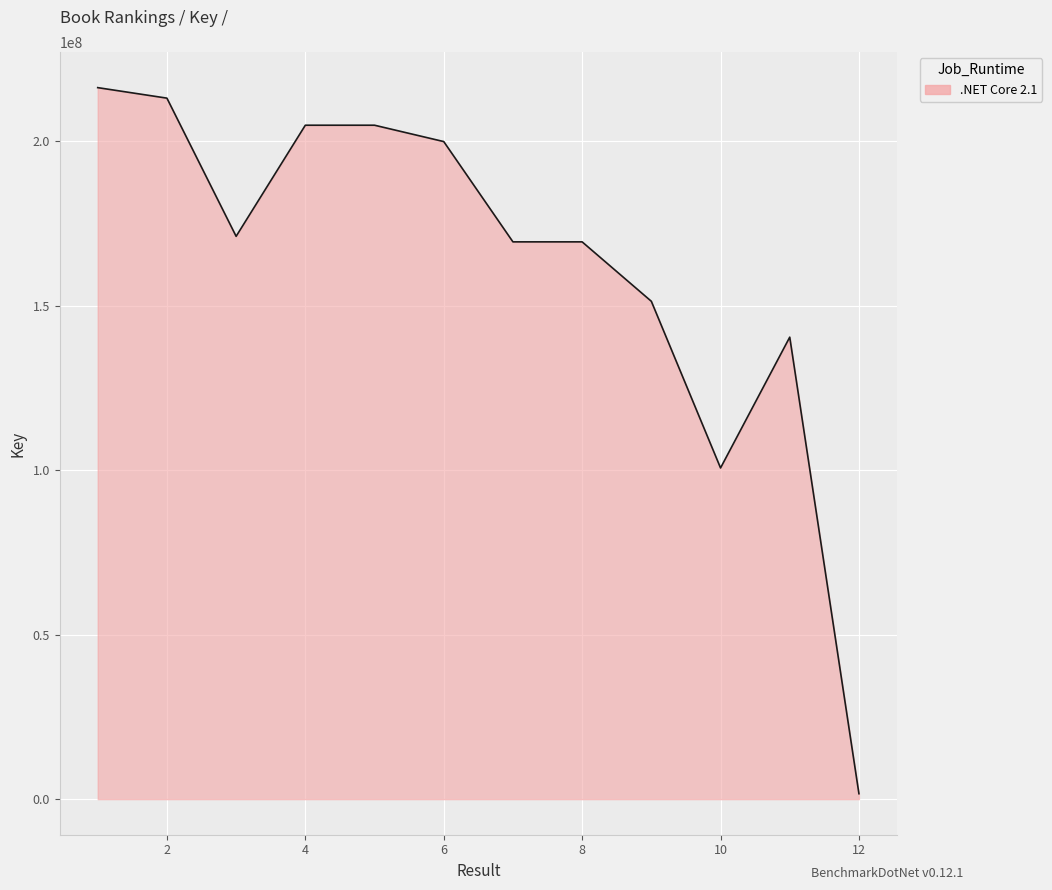

What is the maximum value shown in the chart?

216354534